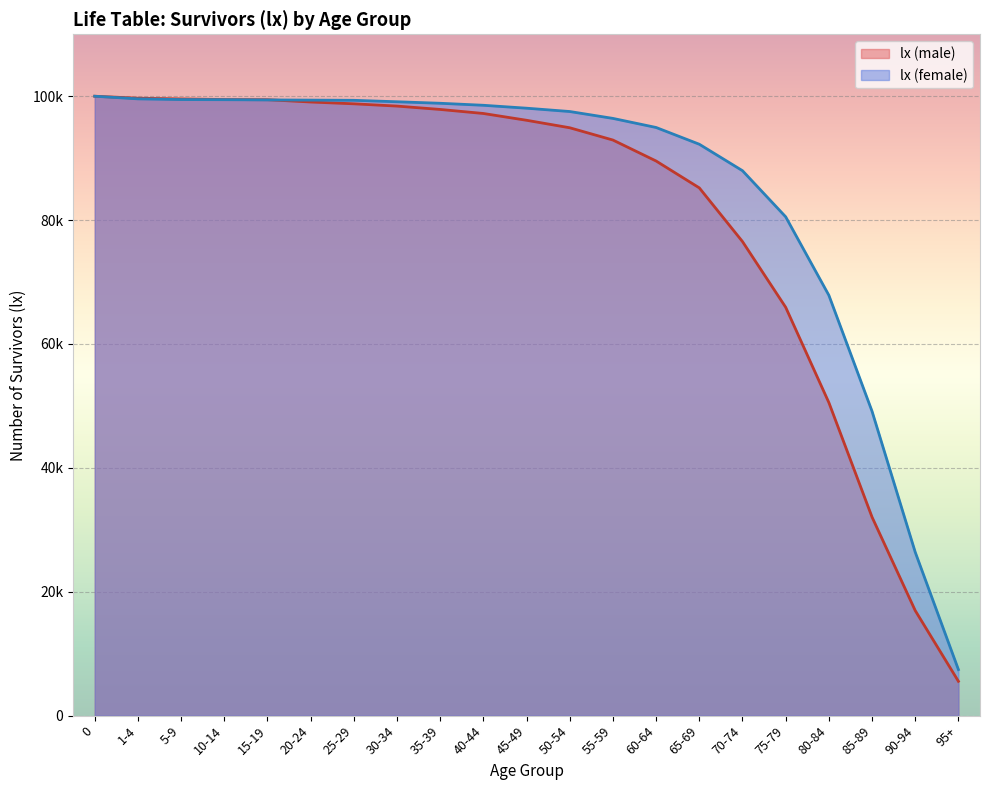

How many intersections are there between lx (female) and lx (male)?

1